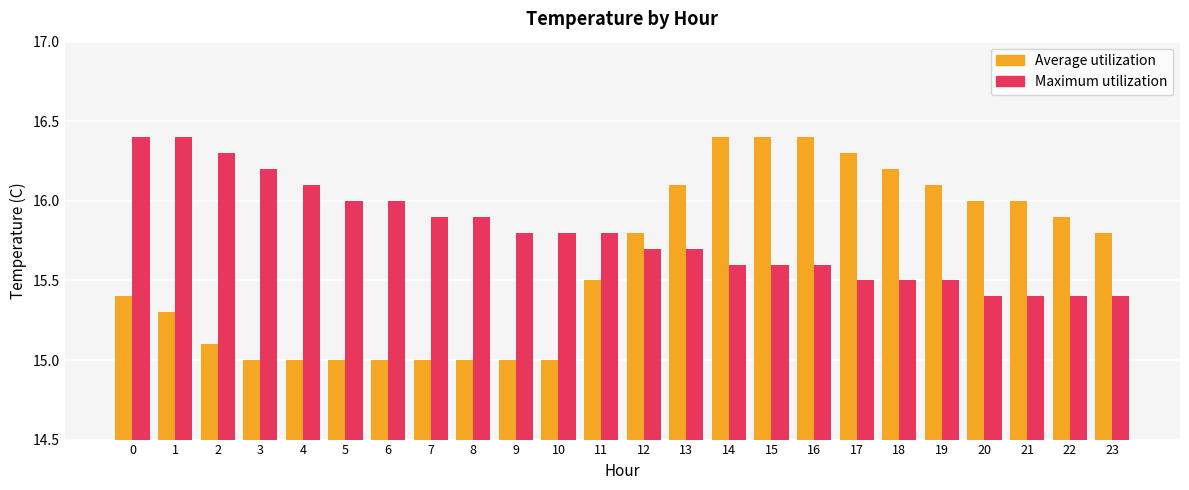

What is the maximum value shown in the chart?

16.4